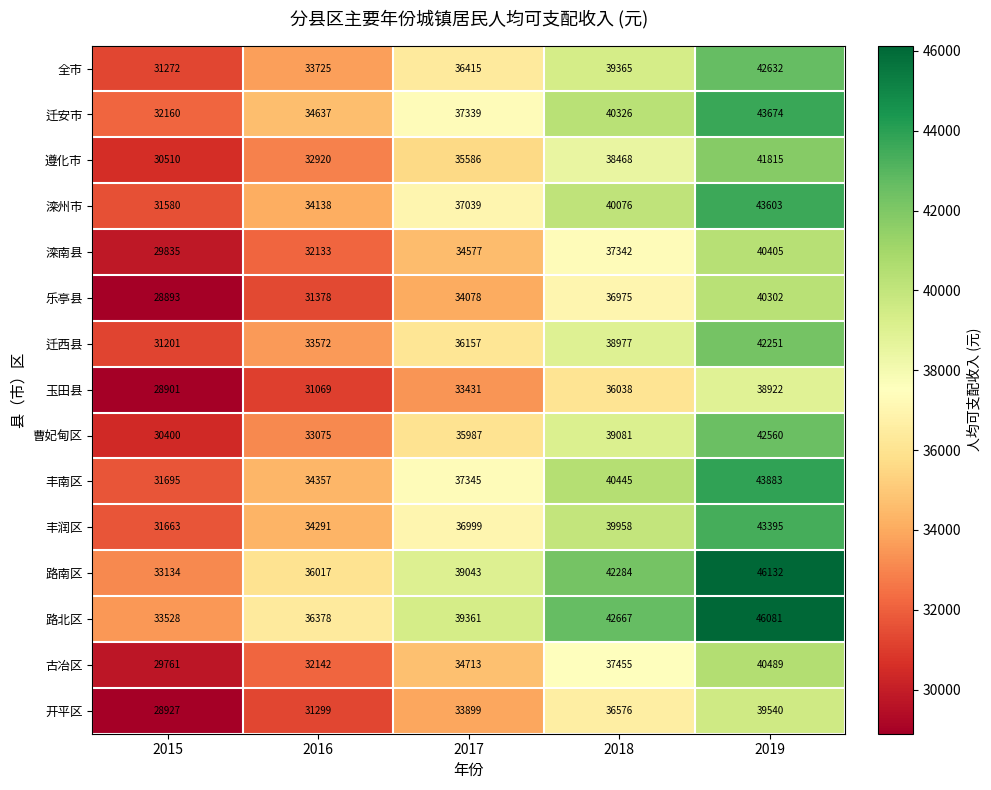

What is the approximate value of 玉田县 at 2015?

28901